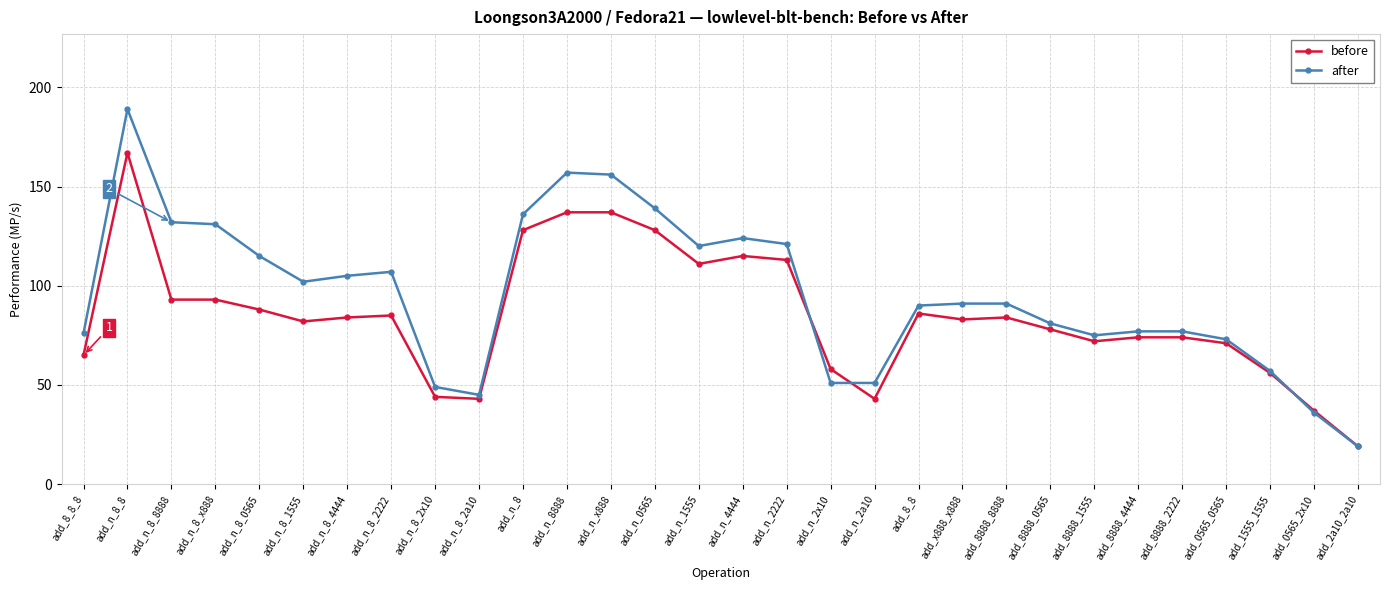

What is the difference between the maximum and minimum values in the after series?

170